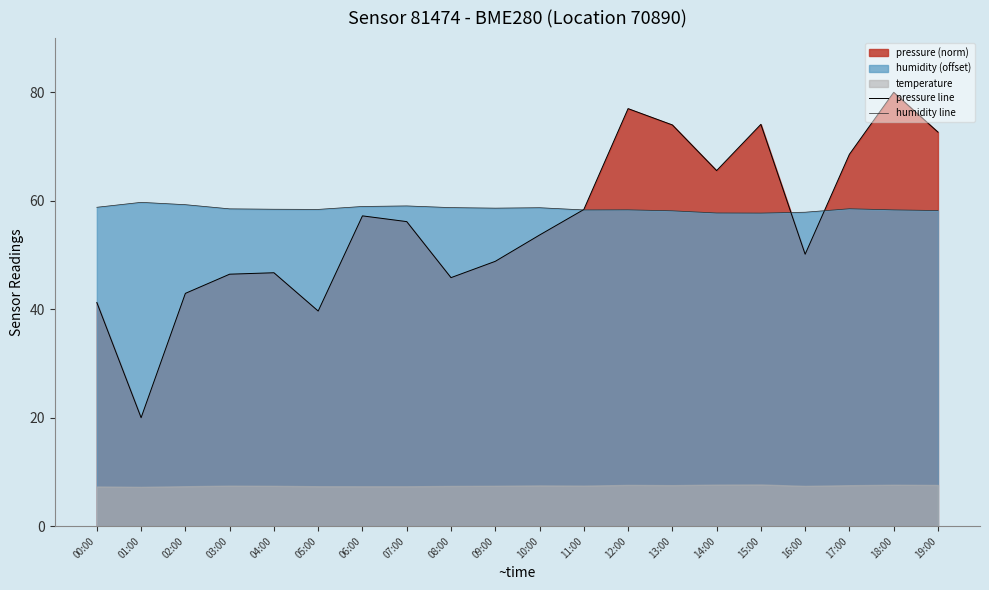

In humidity line, how many points are lower than both neighbors (excluding endpoints)?

4